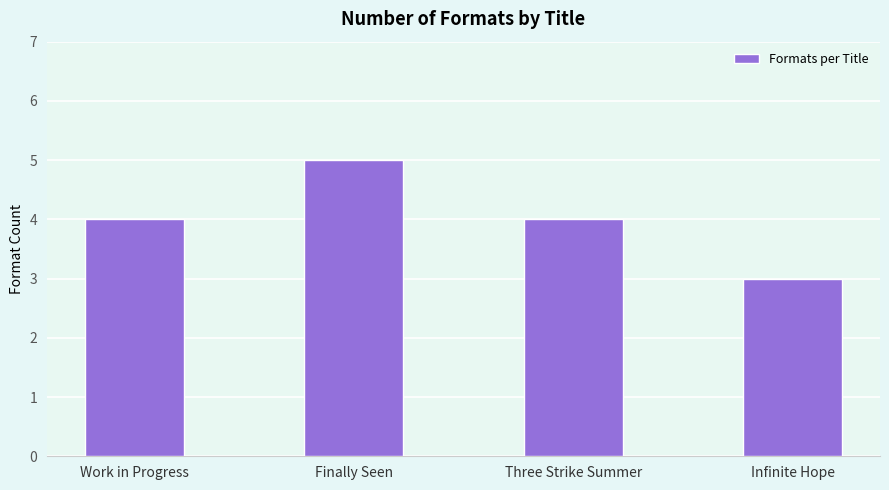

Are the bars horizontal?

No